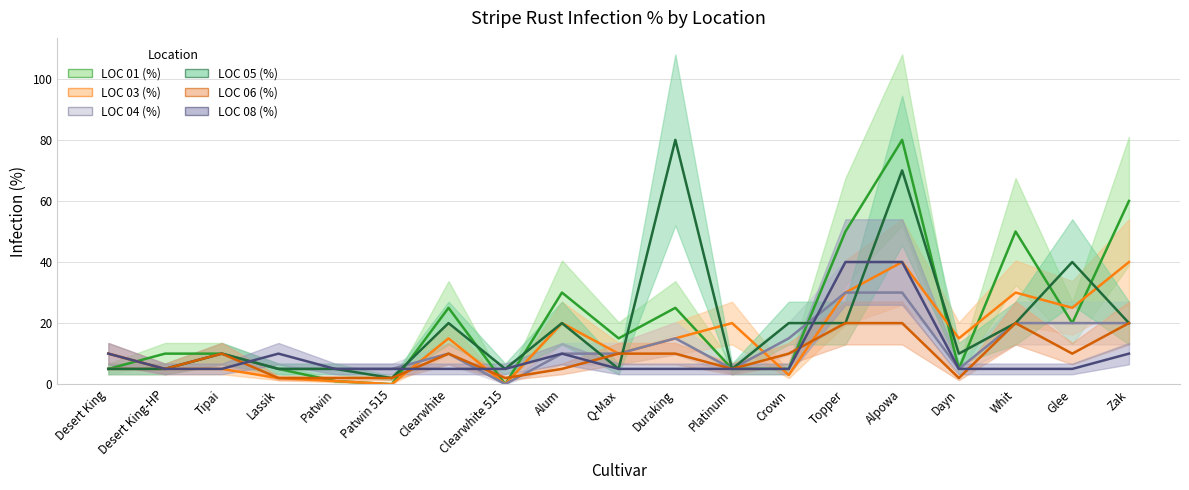

Which category has the highest value across all series?

Alpowa